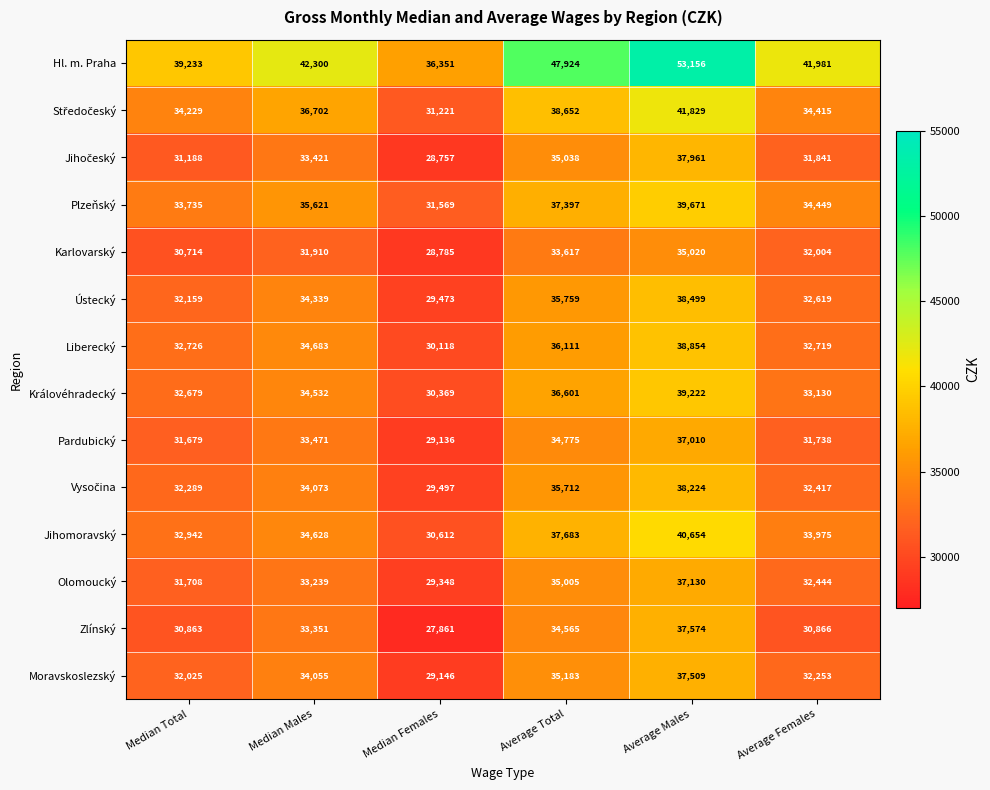

Between Median Males and Average Total, which series saw the biggest shift?

Hl. m. Praha